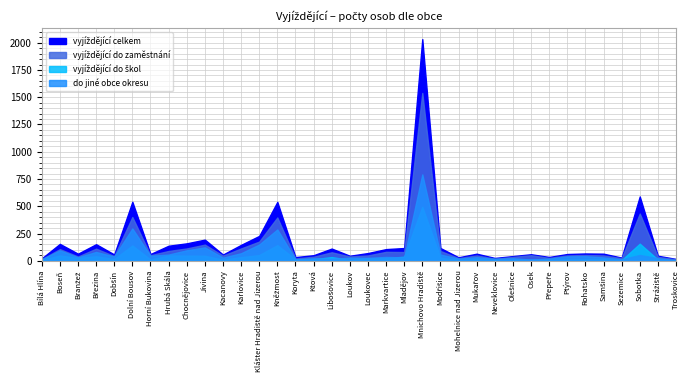

How many lines are shown in the chart?

4